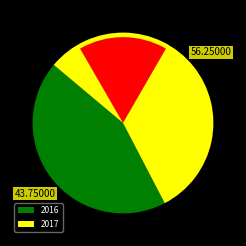

To the nearest percent, what percentage of the pie is 2016?

44%